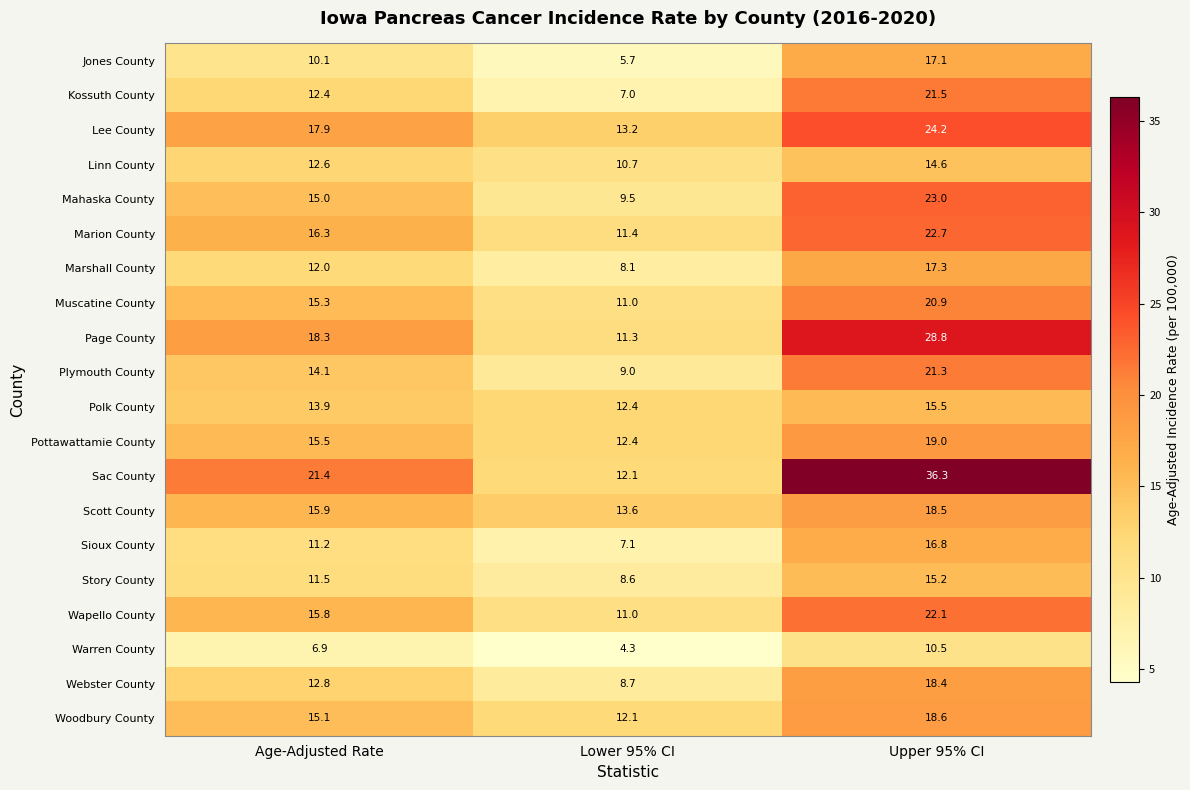

The value of Kossuth County at Upper 95% CI is 21.5. True or false?

True